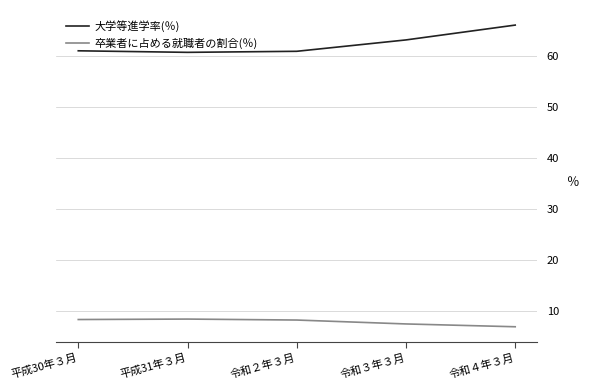

What position from the right is 令和３年３月?

2